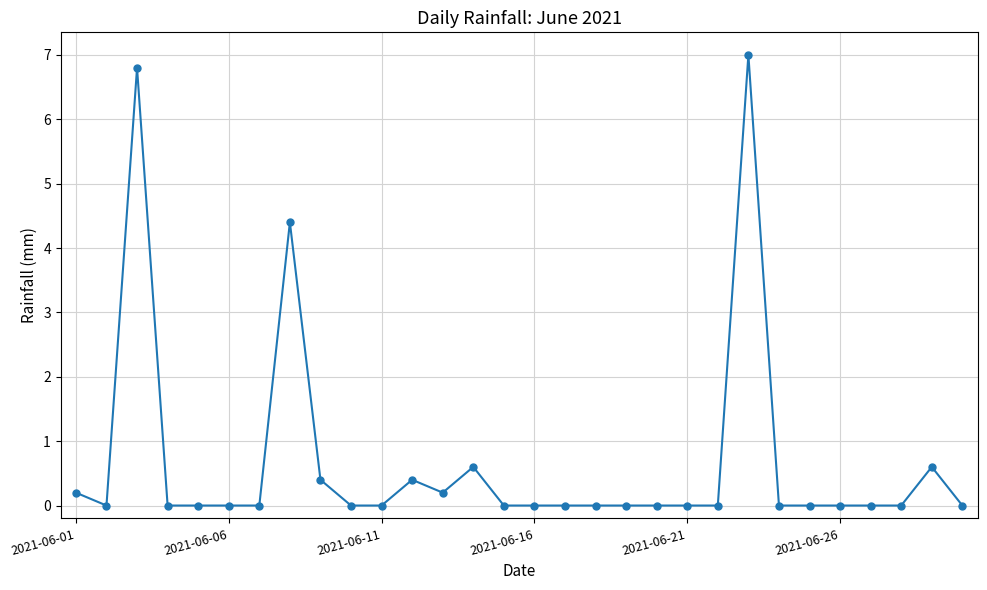

True or false: there are more than 2 points higher than both neighbors.

True